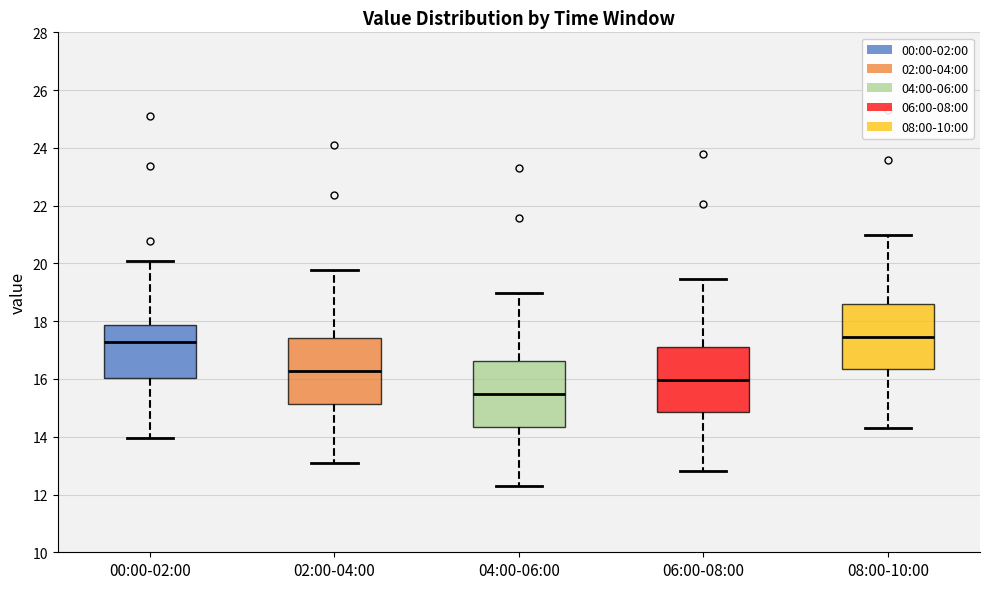

Reading left to right, read every box against the y-axis: the position of its median line, the range the box covers, and the ends of its whiskers. The values are not printed on the chart, so give them approximately, as read against the axis.

00:00-02:00: median 17.2, box 16.0 to 17.8, whiskers 14.0 to 20.2
02:00-04:00: median 16.2, box 15.2 to 17.4, whiskers 13.2 to 19.8
04:00-06:00: median 15.4, box 14.4 to 16.6, whiskers 12.4 to 19.0
06:00-08:00: median 16.0, box 14.8 to 17.2, whiskers 12.8 to 19.4
08:00-10:00: median 17.4, box 16.4 to 18.6, whiskers 14.4 to 21.0